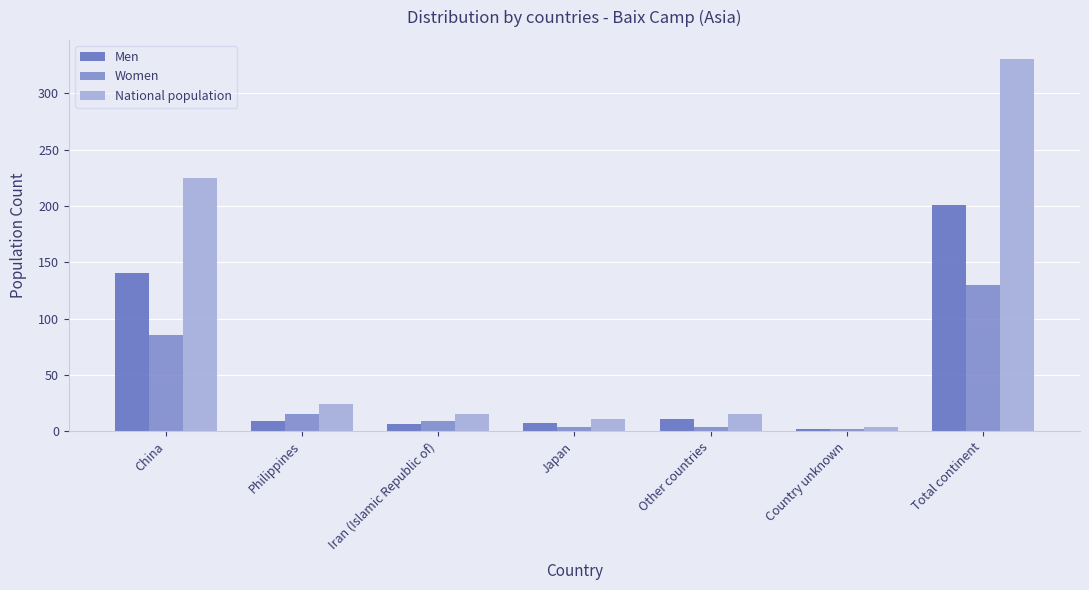

Between China and Iran (Islamic Republic of), which series saw the biggest shift?

National population